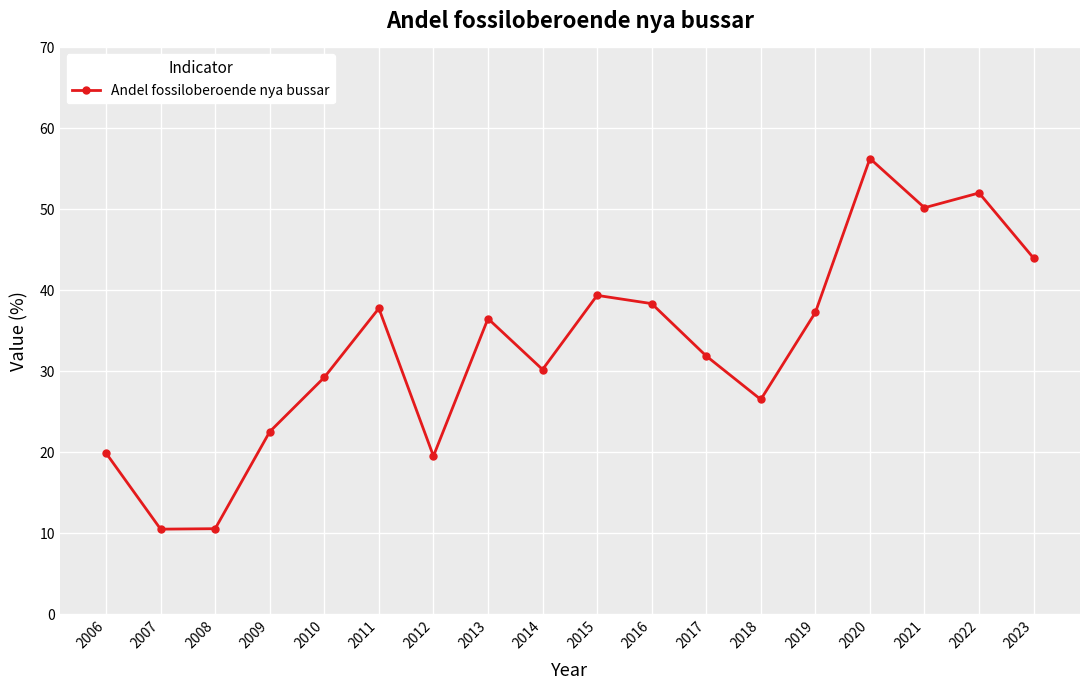

True or false: there are more than 2 points higher than both neighbors.

True